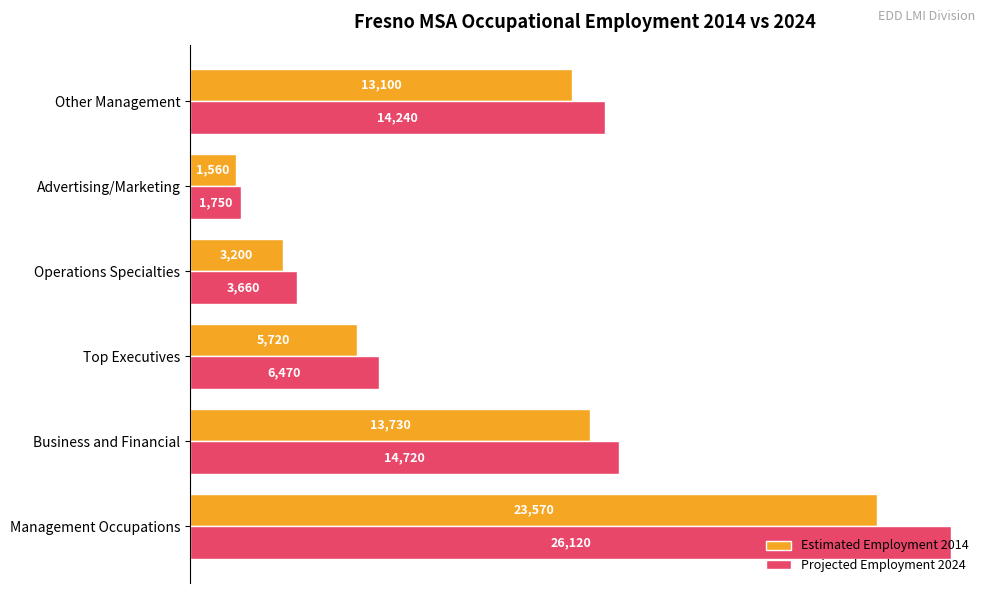

Which series has the largest total across all categories?

Projected Employment 2024